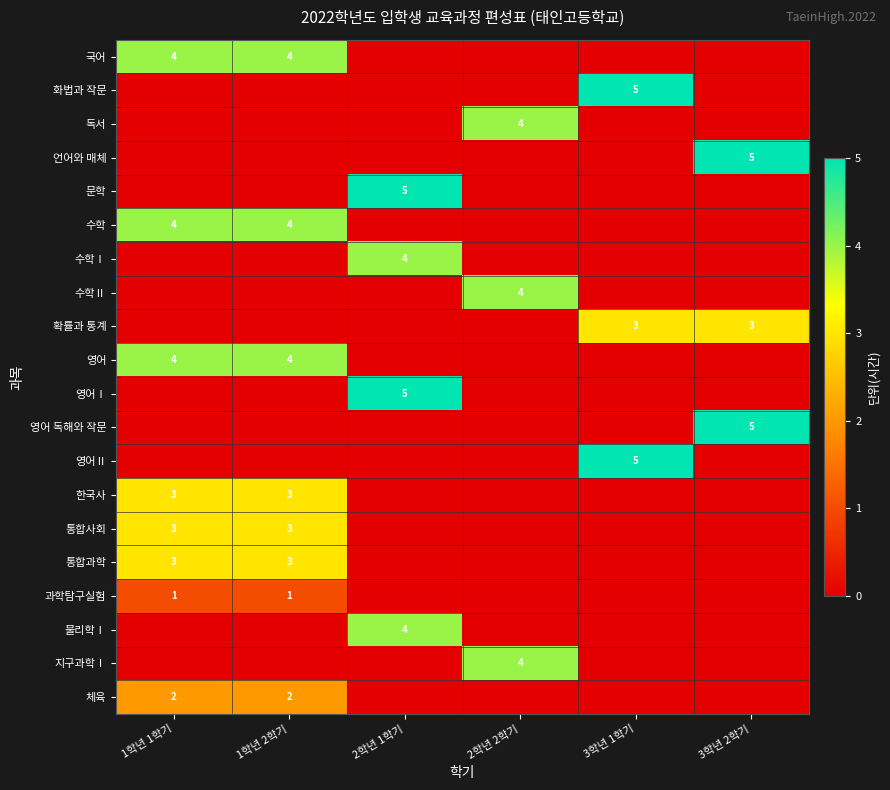

The 영어Ⅰ series shows 5 at 2학년 1학기. True or false?

True